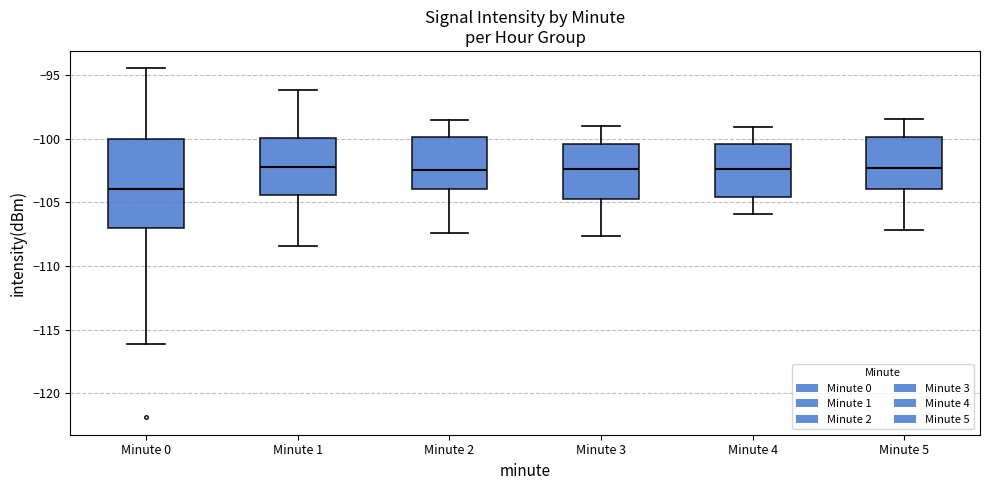

Reading left to right, read every box against the y-axis: the position of its median line, the range the box covers, and the ends of its whiskers. The values are not printed on the chart, so give them approximately, as read against the axis.

Minute 0: median -104.0, box -107.0 to -100.0, whiskers -116.0 to -94.5
Minute 1: median -102.0, box -104.5 to -100.0, whiskers -108.5 to -96.0
Minute 2: median -102.5, box -104.0 to -100.0, whiskers -107.5 to -98.5
Minute 3: median -102.5, box -104.5 to -100.5, whiskers -107.5 to -99.0
Minute 4: median -102.5, box -104.5 to -100.5, whiskers -106.0 to -99.0
Minute 5: median -102.5, box -104.0 to -100.0, whiskers -107.0 to -98.5